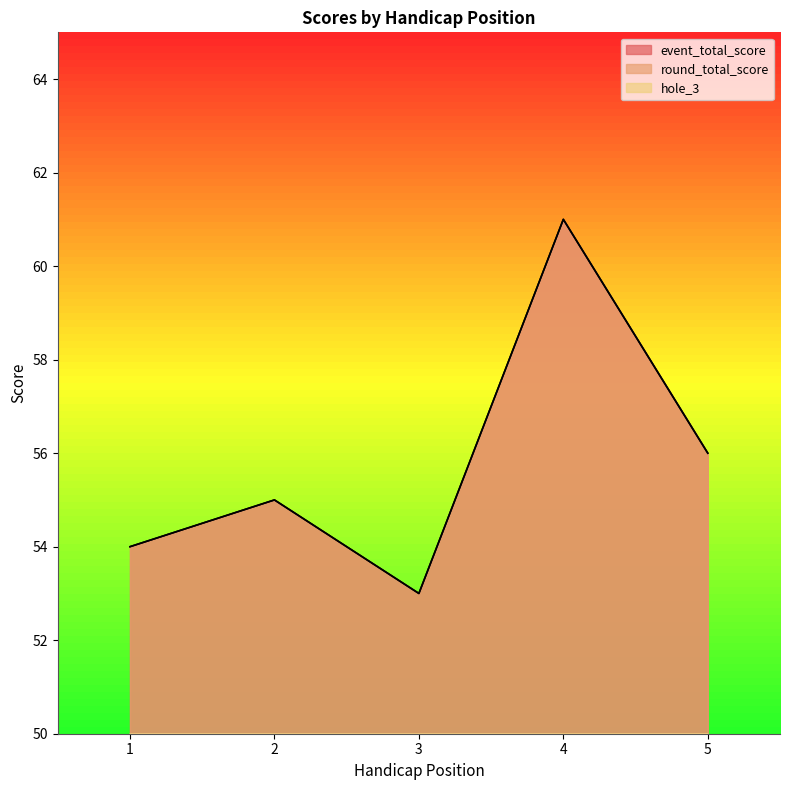

Is it true that round_total_score equals 54 at 1?

True